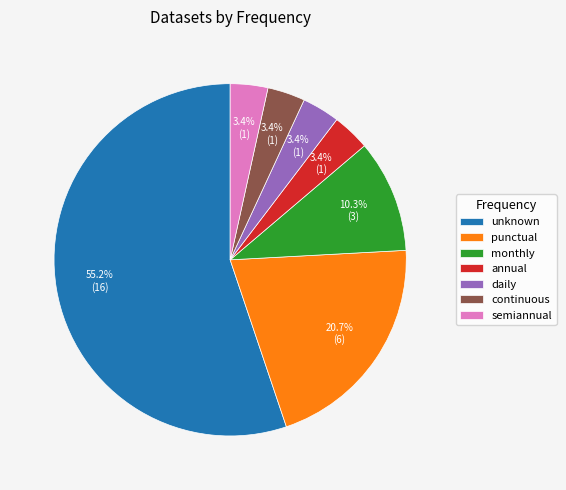

What is the ratio of the value at daily to the value at semiannual?

1.0